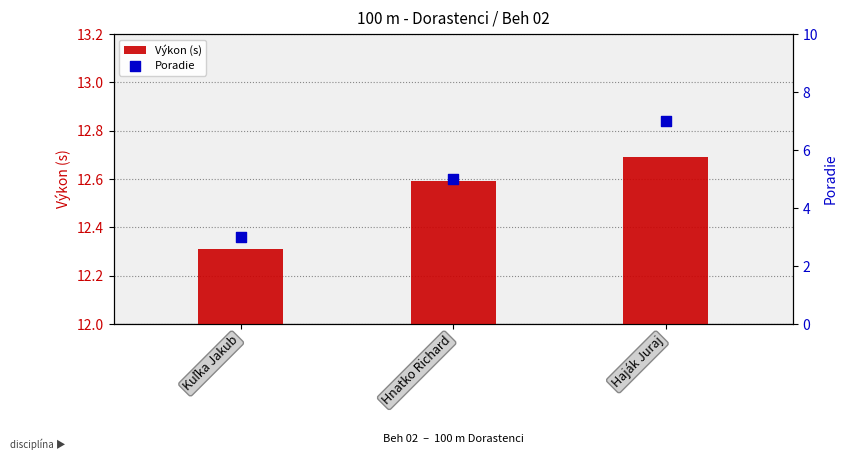

What is the total value across all series at Kuľka Jakub?

15.3